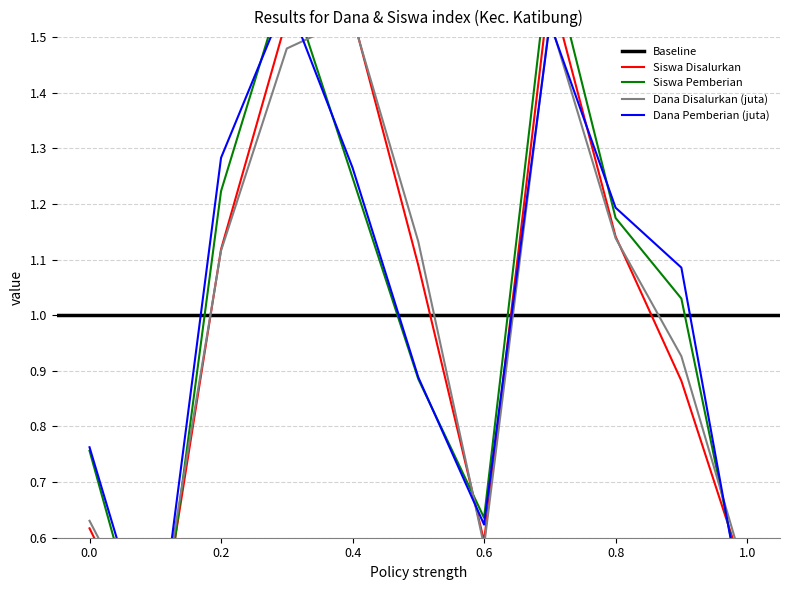

At how many categories does at least one series exceed 0?

11